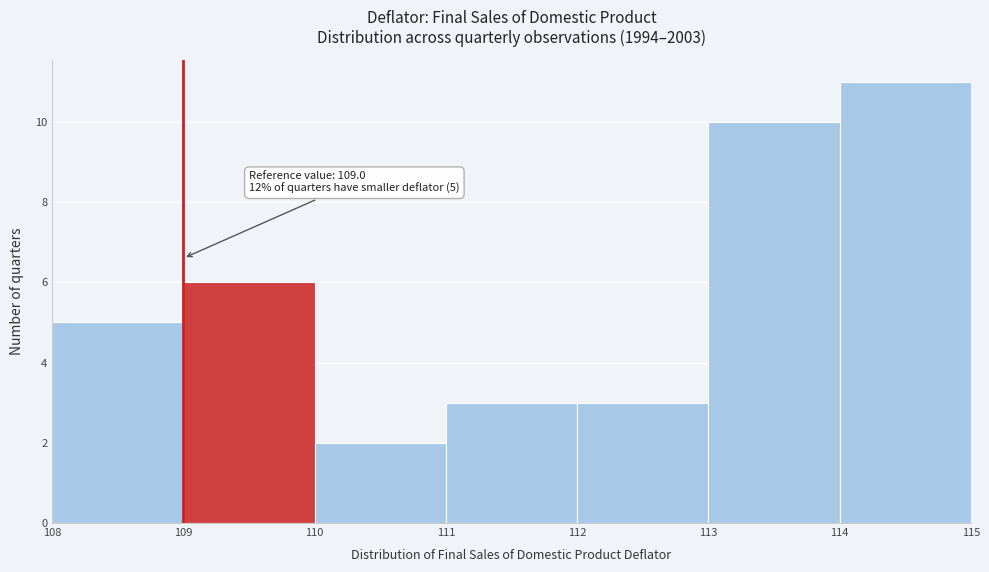

Which range on the x-axis has the tallest bar?

114 to 115